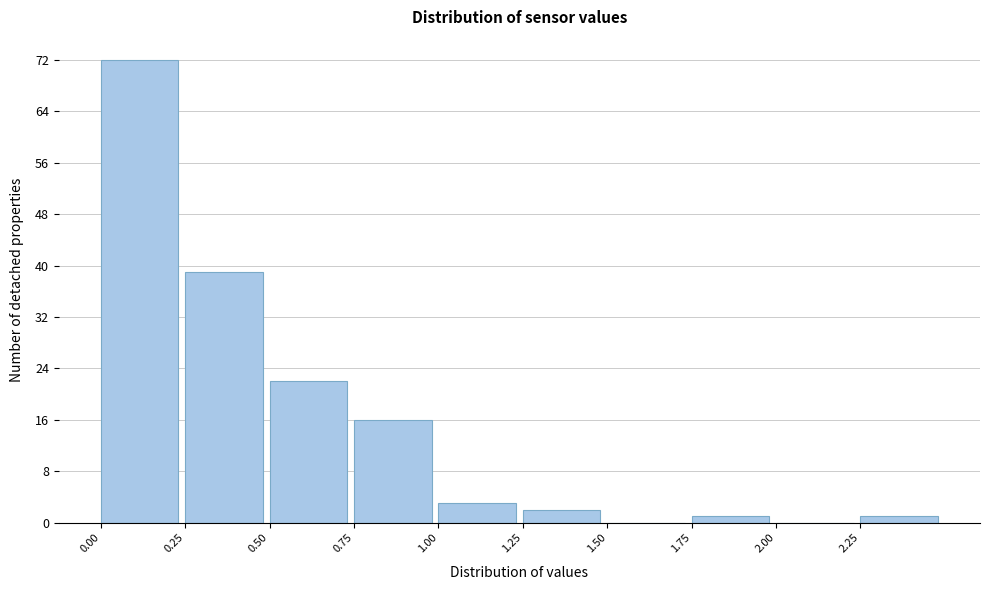

Reading left to right, list every bar in this chart as the range it spans on the x-axis followed by its height. The values are not printed on the chart, so give them approximately, as read against the axis.

0.00 to 0.25: 72
0.25 to 0.50: 39
0.50 to 0.75: 22
0.75 to 1.00: 16
1.00 to 1.25: 3
1.25 to 1.50: 2
1.50 to 1.75: 0
1.75 to 2.00: 1
2.00 to 2.25: 0
2.25 to 2.50: 1